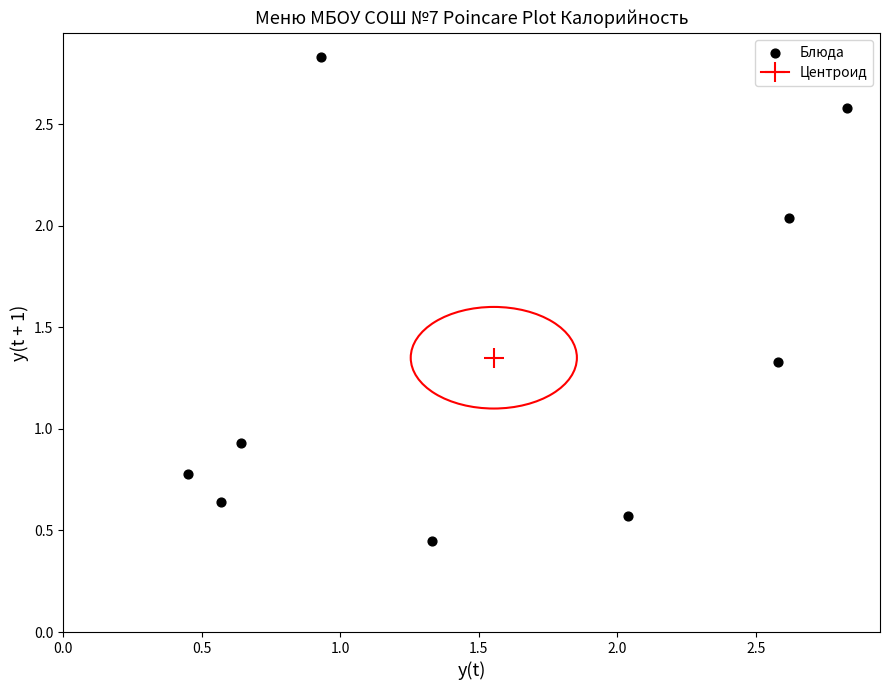

What is the average Y value?

1.4